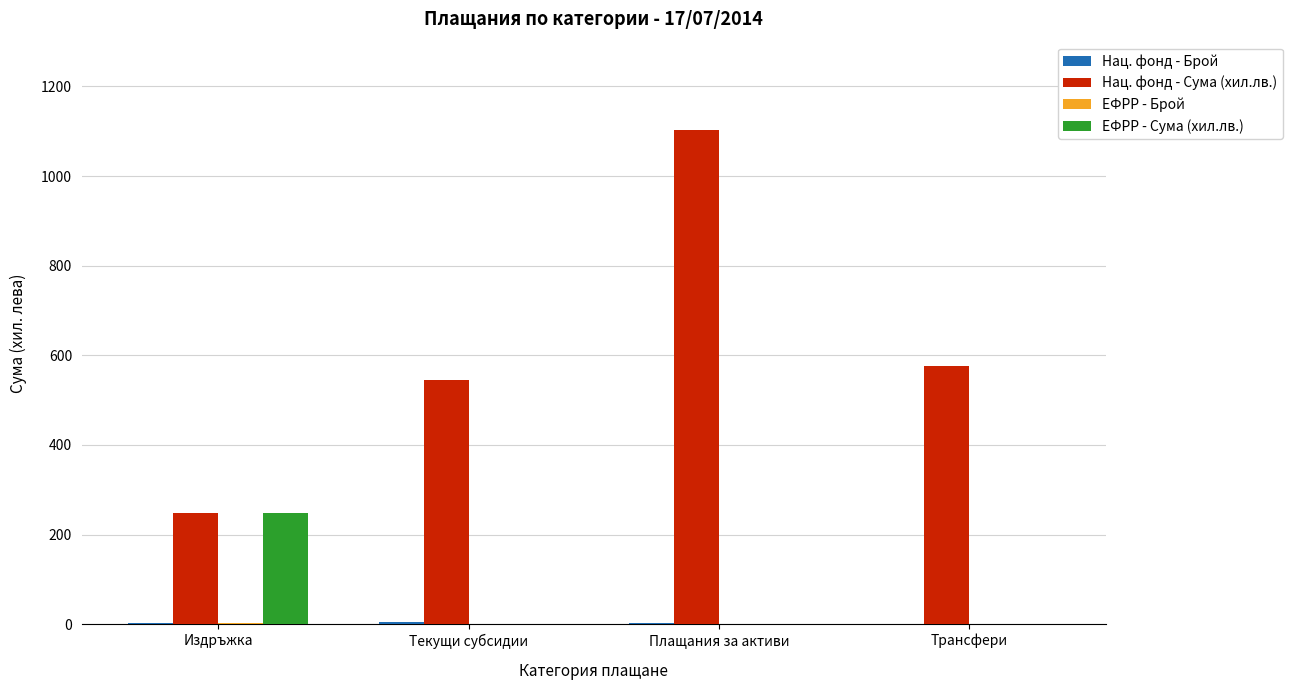

At which category does the chart reach its peak across all series?

Плащания за активи